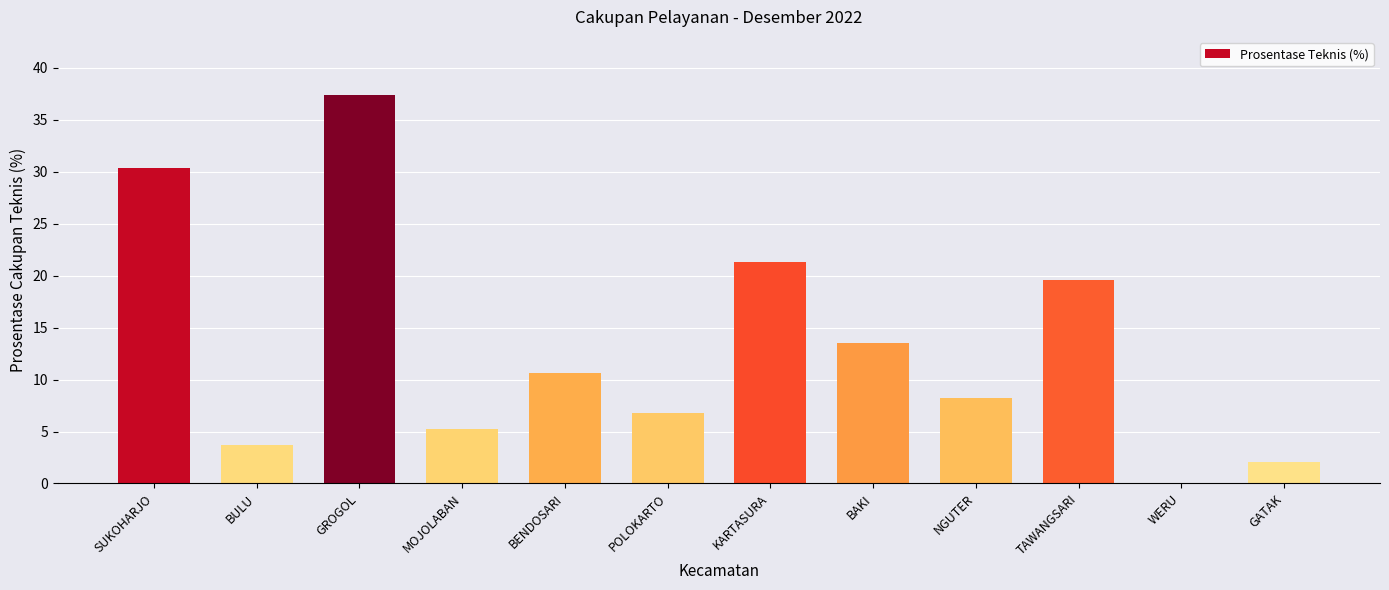

What is the maximum value shown in the chart?

37.4